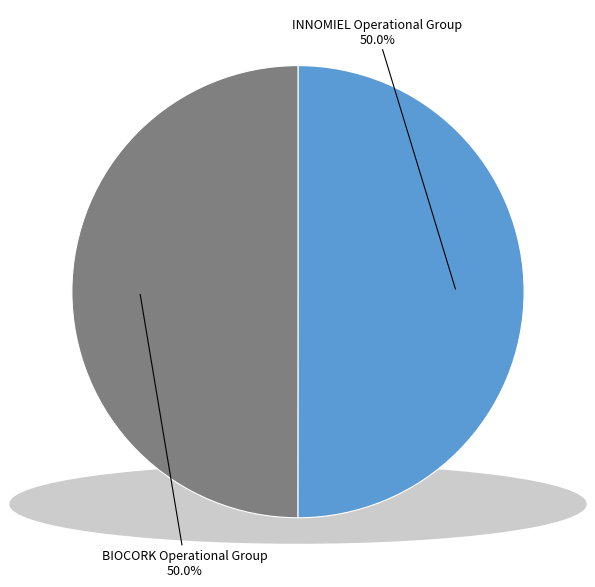

What percentage is NOT represented by INNOMIEL Operational Group?

50.0%